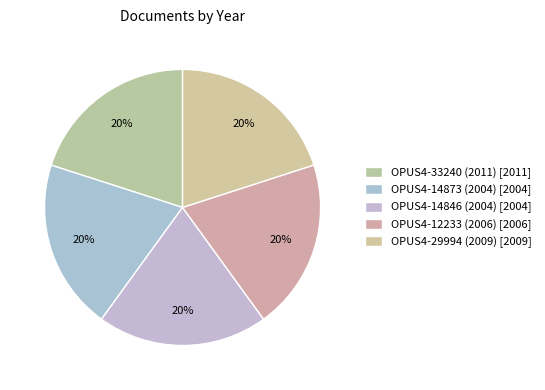

How many segments does this pie chart have?

5